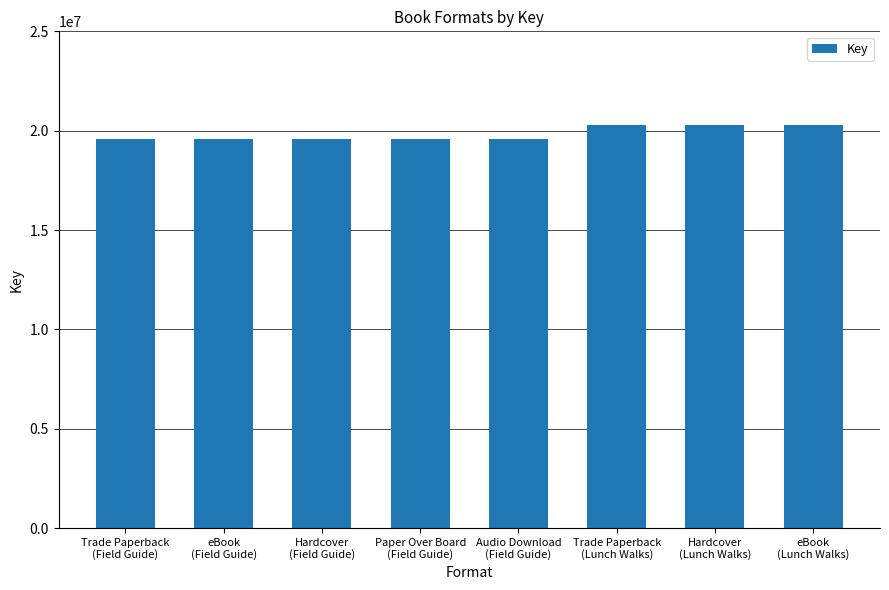

Are the bars horizontal?

No